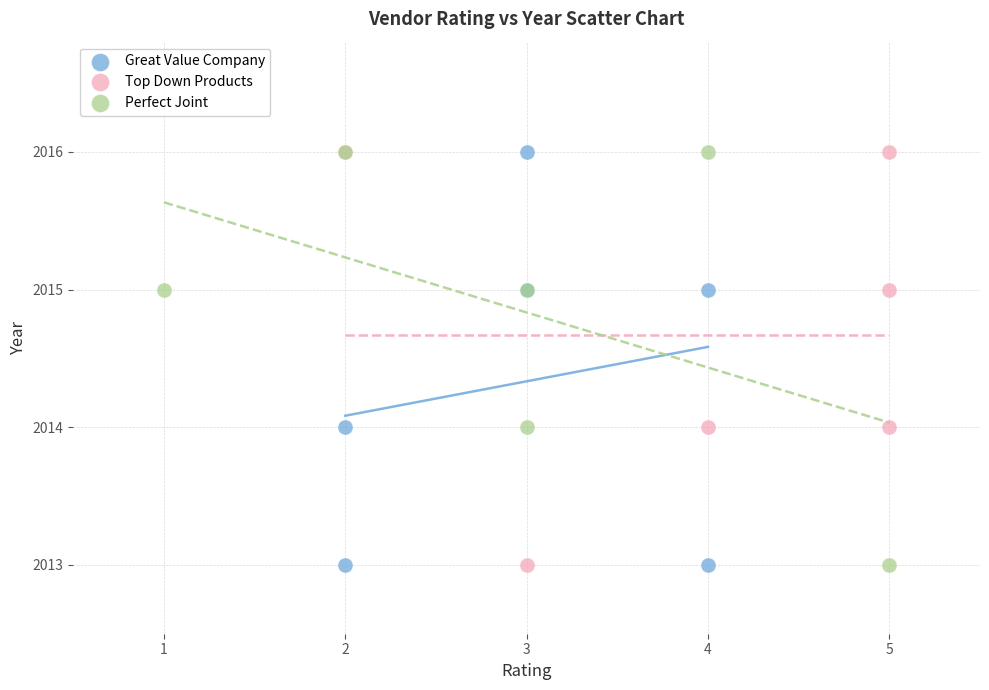

What are all the series names shown in the legend?

Great Value Company, Top Down Products, Perfect Joint